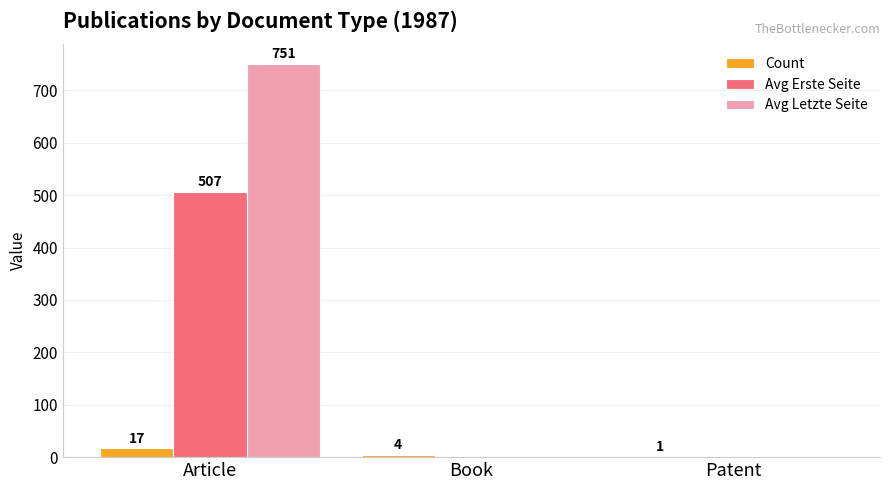

Reading left to right, transcribe all the data shown in this chart.

Count: Article=17	Book=4	Patent=1
Avg Erste Seite: Article=507	Book=0	Patent=0
Avg Letzte Seite: Article=751	Book=0	Patent=0